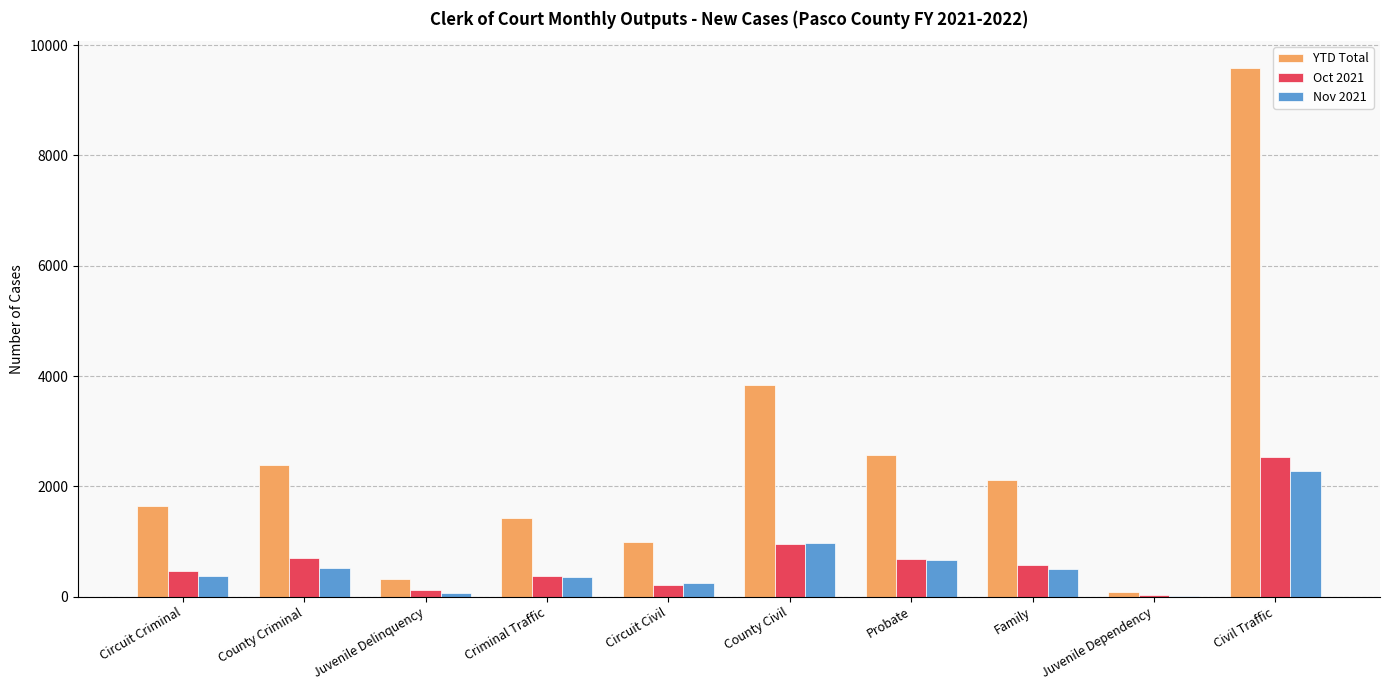

Is the value of Nov 2021 at Civil Traffic greater than the value of Oct 2021 at Civil Traffic?

No